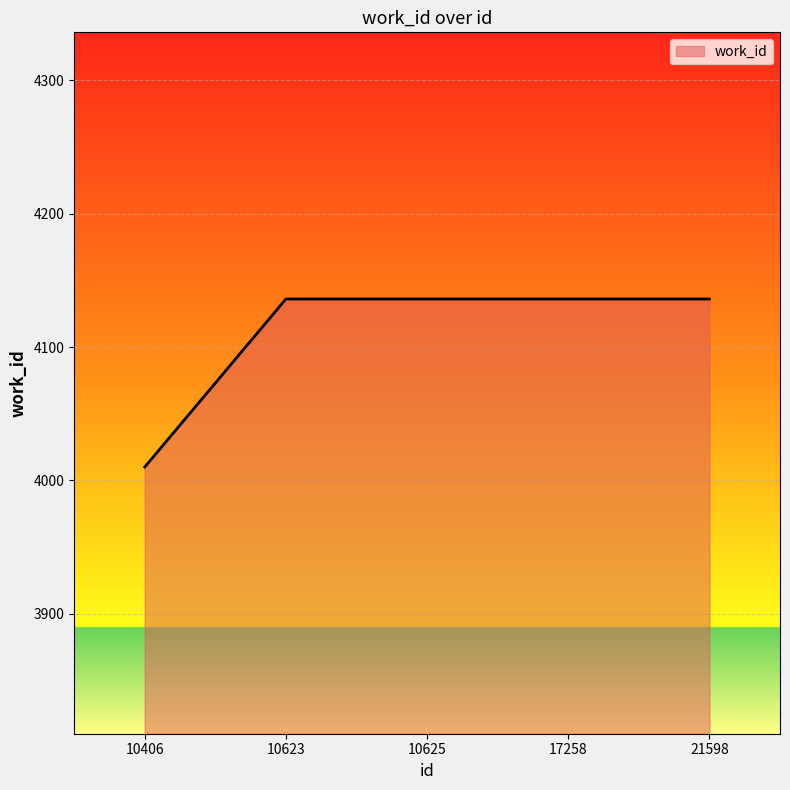

What is the maximum value shown in the chart?

4136